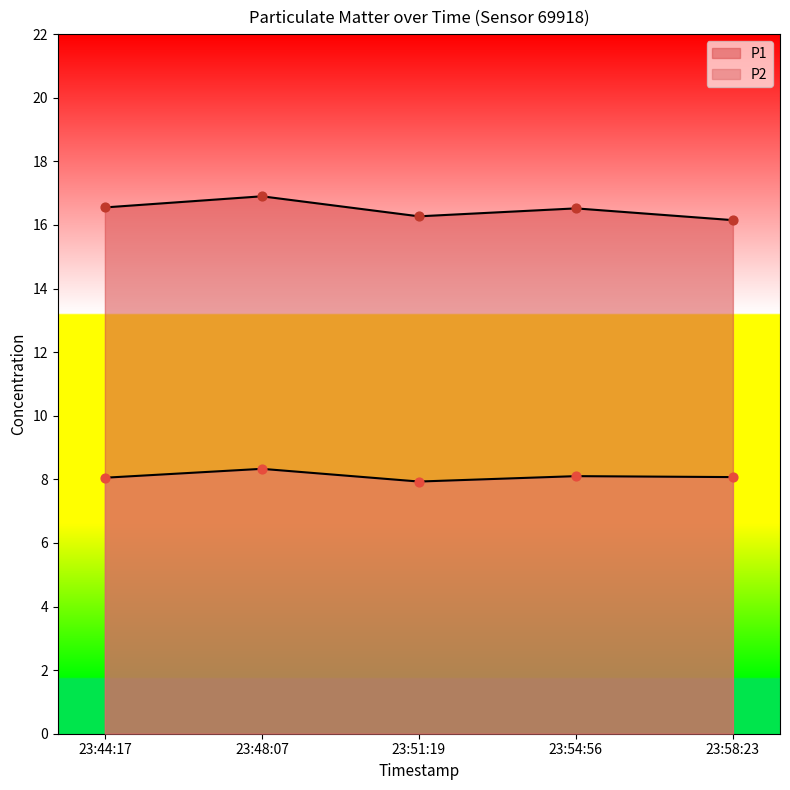

At how many categories does at least one series exceed 11?

5